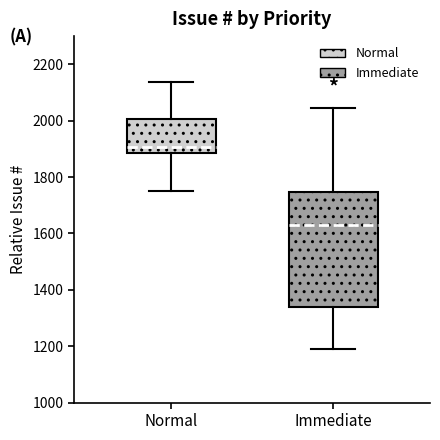

Reading left to right, read every box against the y-axis: the position of its median line, the range the box covers, and the ends of its whiskers. The values are not printed on the chart, so give them approximately, as read against the axis.

Normal: median 1900, box 1880 to 2000, whiskers 1760 to 2140
Immediate: median 1640, box 1340 to 1740, whiskers 1180 to 2040